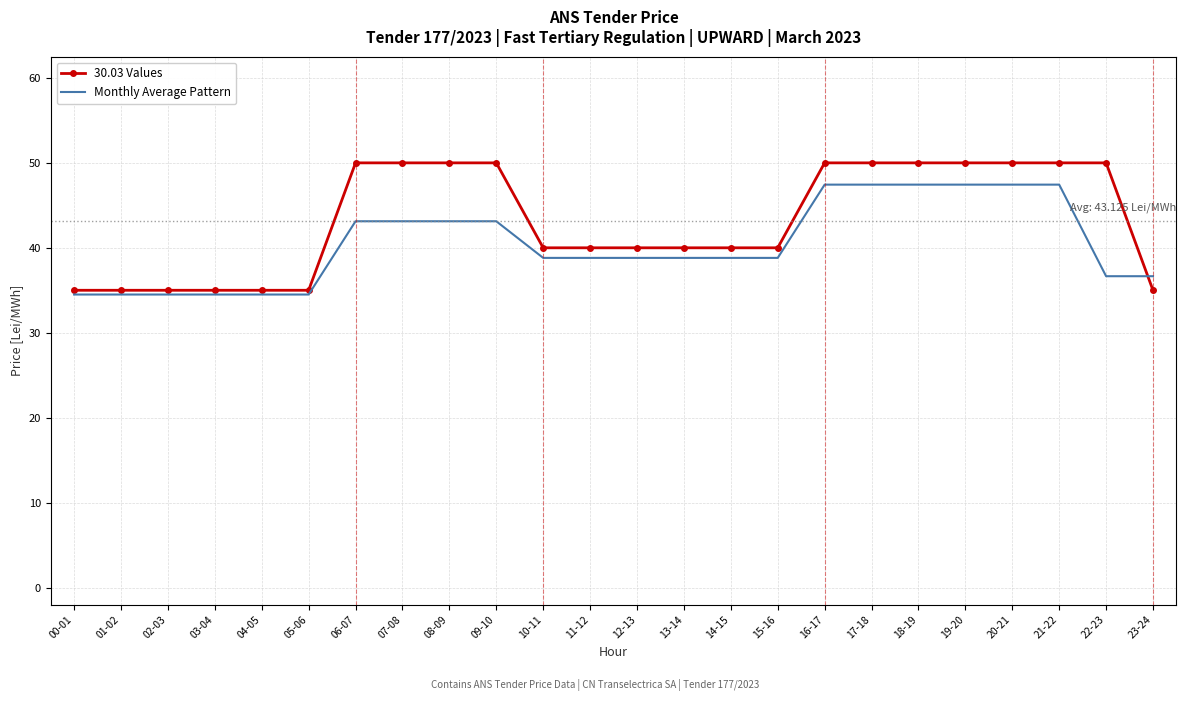

Where does the Monthly Average Pattern series first go above 38?

06-07